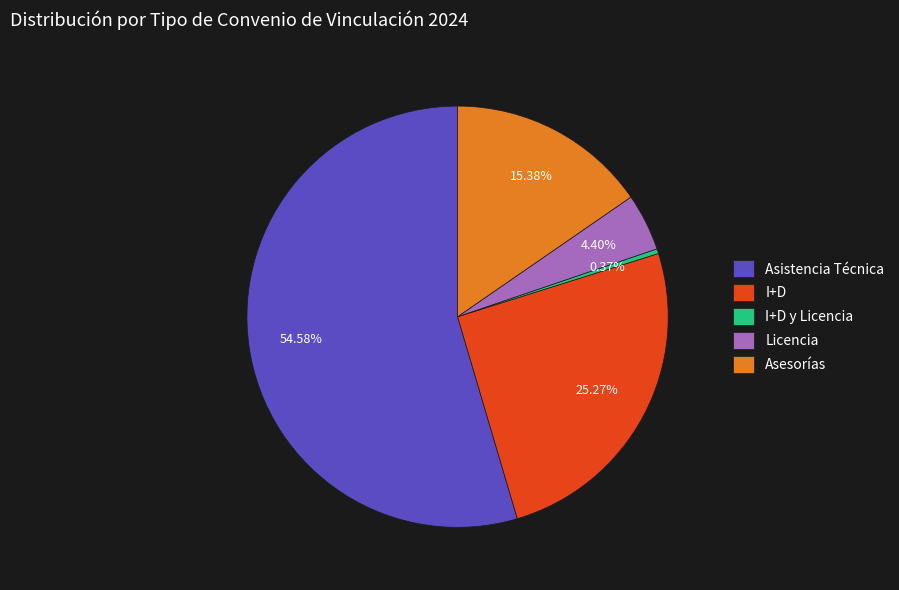

The Asesorías slice represents 28% of the pie. True or false?

False